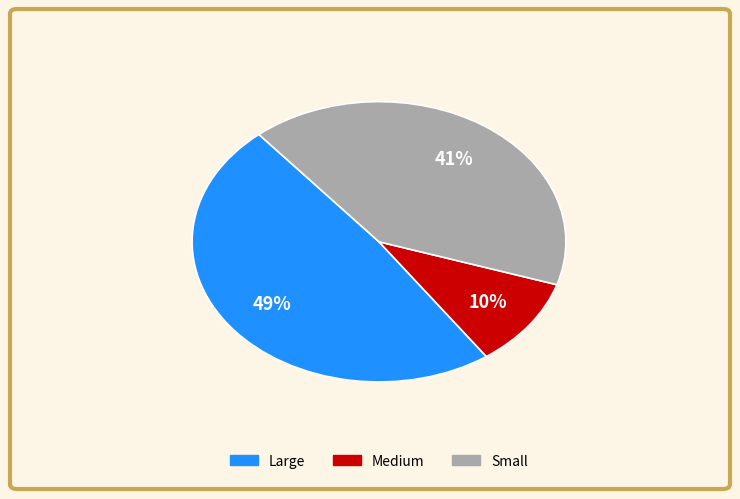

To the nearest percent, what is the combined percentage of Large and Small?

90%